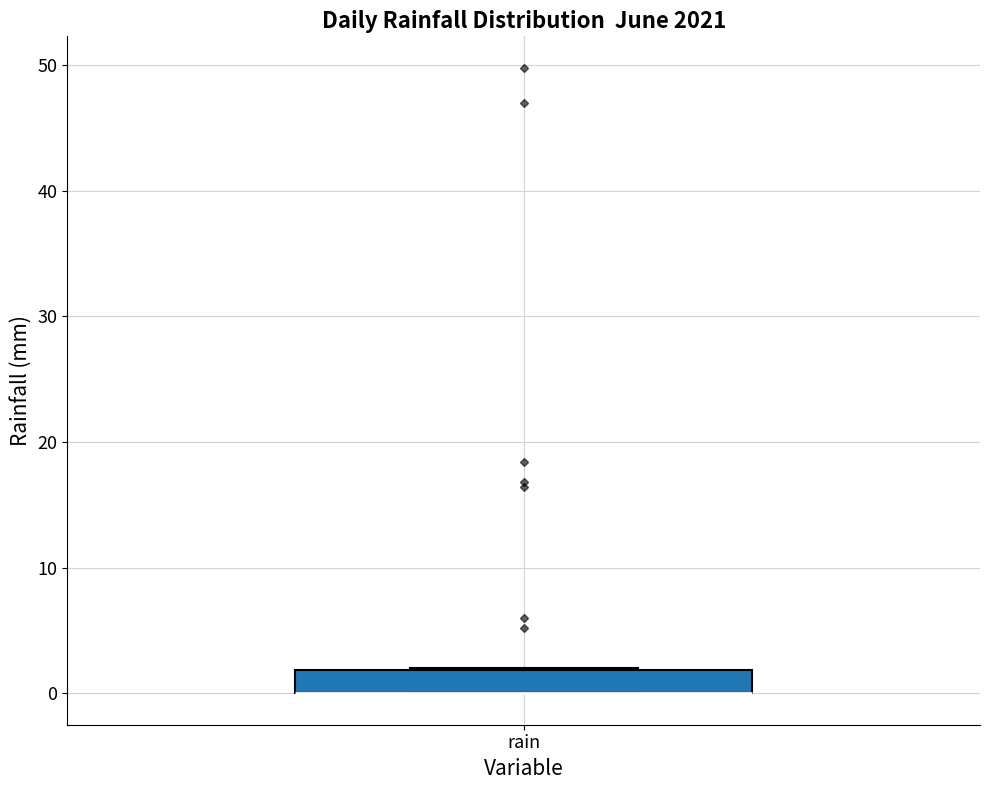

Read this box plot against the y-axis: the position of the median line, the range covered by the box, and the ends of both whiskers. The values are not printed on the chart, so give them approximately, as read against the axis.

median 0 (drawn on the box's lower edge), box 0 to 2, whiskers 0 to 2